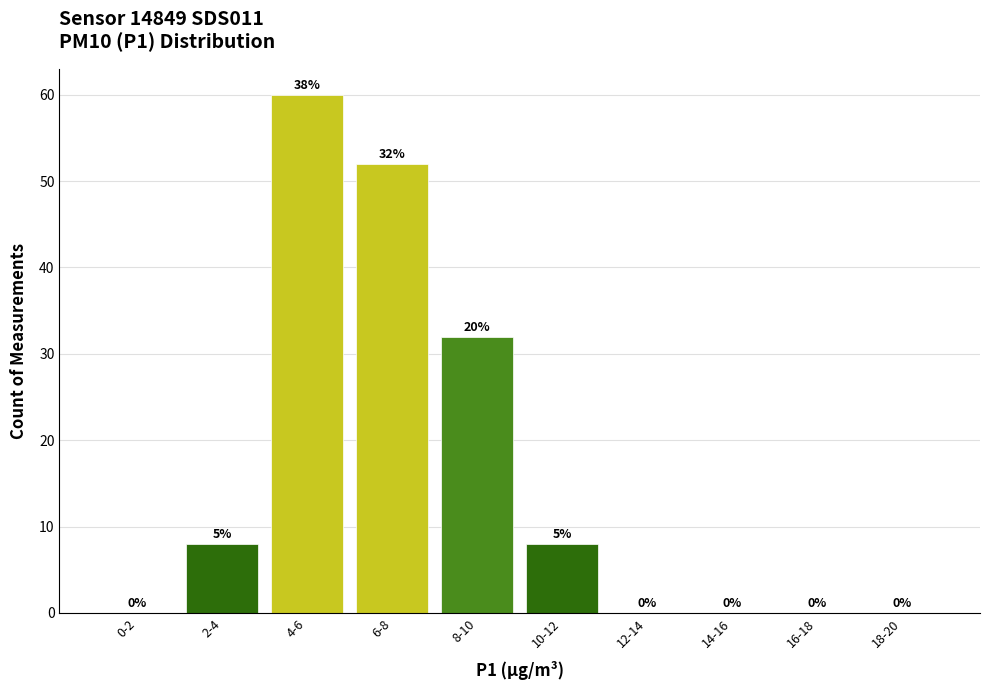

The chart shows a value of 86 at 6-8. True or false?

False